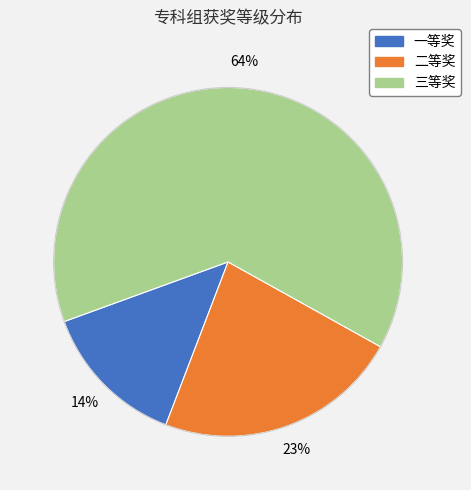

Is it true that 三等奖 is 54% of the pie?

False